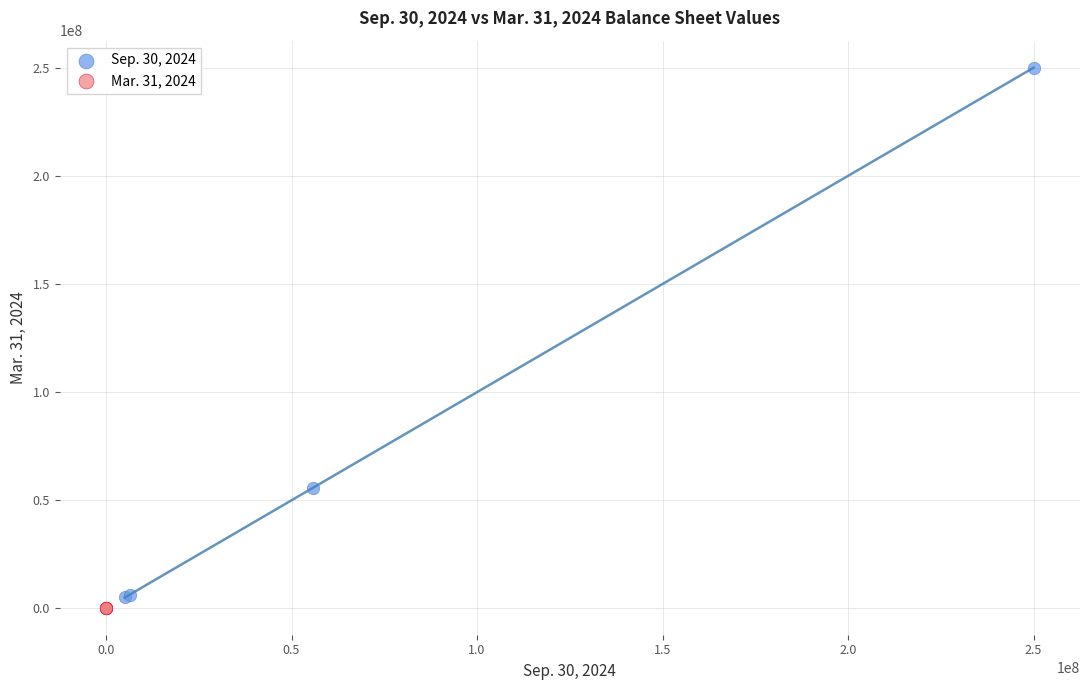

Which series contains the lowest Y value?

Mar. 31, 2024